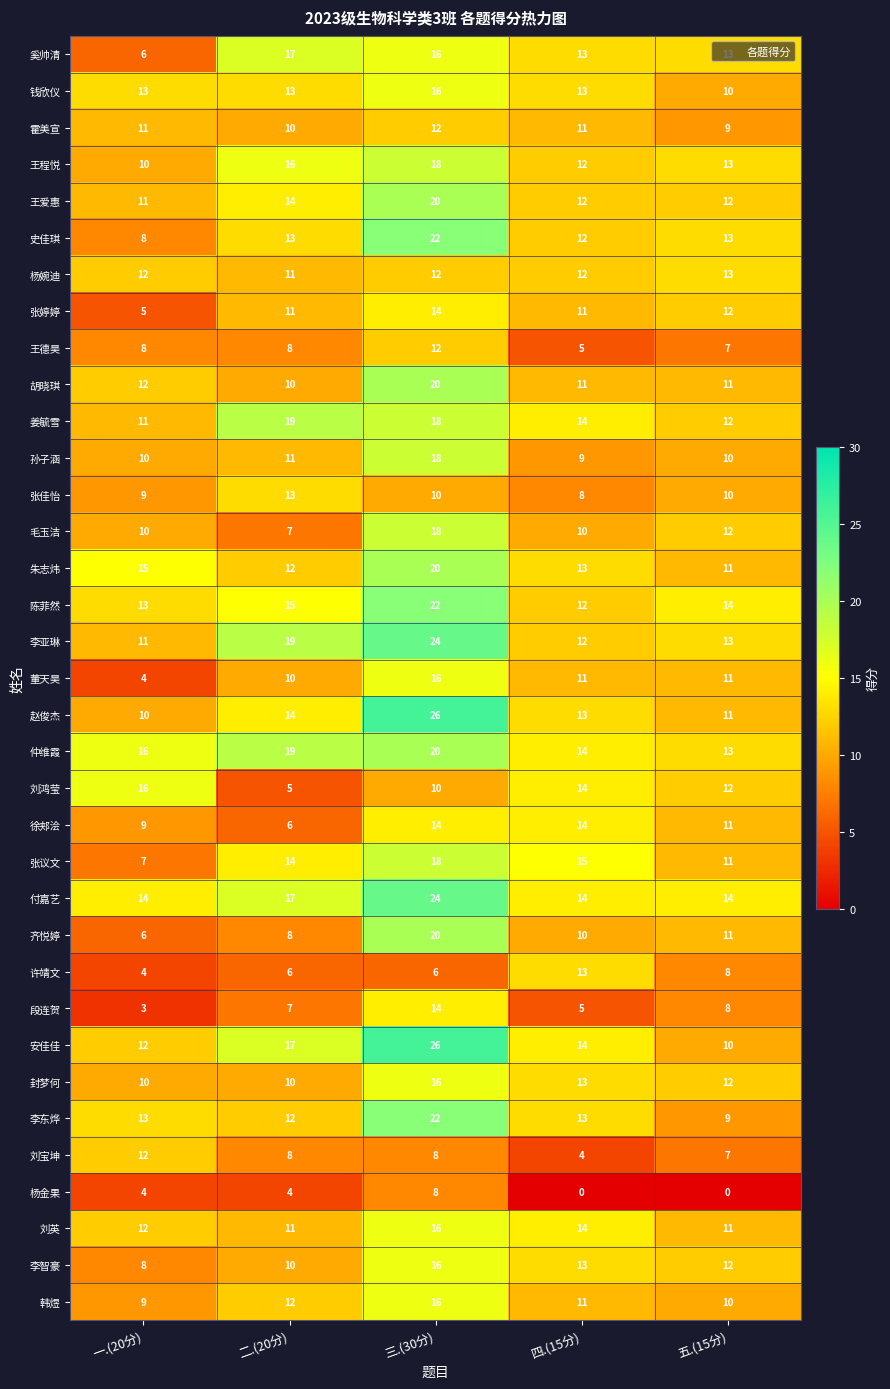

What is the difference between the maximum and minimum values in the 王爱惠 series?

9